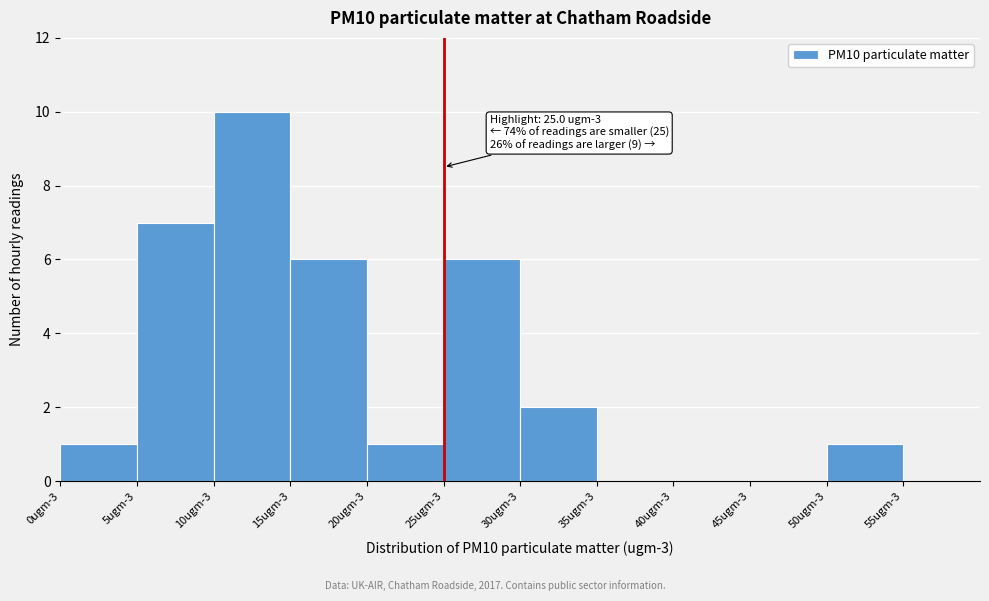

Reading left to right, what are all the values shown in this chart?

0ugm-3=1	5ugm-3=7	10ugm-3=10	15ugm-3=6	20ugm-3=1	25ugm-3=6	30ugm-3=2	35ugm-3=0	40ugm-3=0	45ugm-3=0	50ugm-3=1	55ugm-3=0